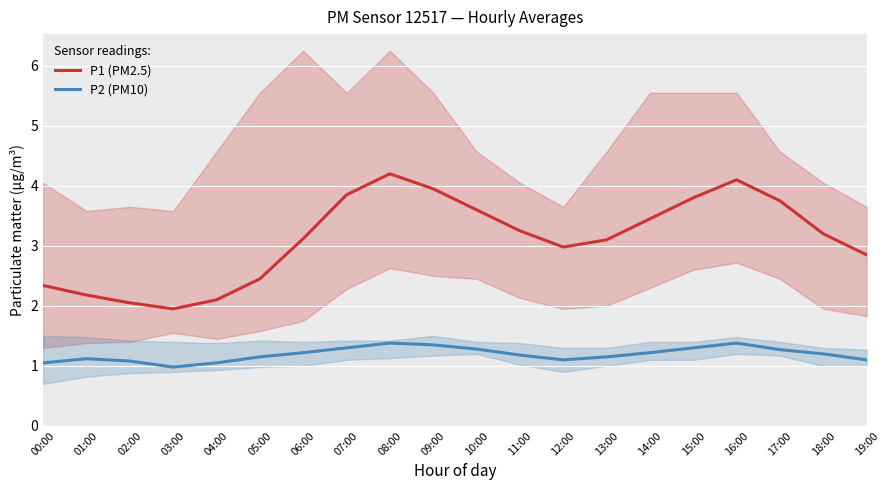

Is it true that P1 equals 2.1 at 16:00?

False